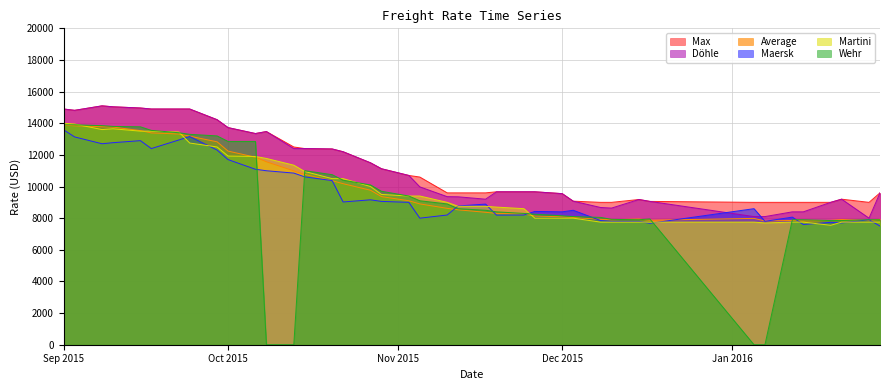

Reading left to right, transcribe all the data shown in this chart.

Max: 14900	14817	15100	15040	14964	14900	14900	14900	14225	13725	13350	13475	12500	12400	12375	12200	11500	11125	10700	10600	9600	9600	9600	9667	9667	9667	9550	9075	9000	9000	9180	9060	9000	9000	9000	9000	9000	9200	9000	9600
Döhle: 14900	14817	15100	15040	14964	14900	14900	14900	14225	13725	13350	13475	12400	12400	12375	12200	11500	11125	10700	9980	9360	9350	9200	9667	9667	9667	9550	9075	8675	8638	9180	9060	8100	8100	8400	8400	9000	9200	8000	9600
Average: 13879	13842	13781	13759	13535	13389	13321	13183	12827	12240	11853	11565	10988	10762	10371	10180	9765	9363	9100	8902	8622	8527	8371	8301	8269	8132	8086	8045	7923	7901	7949	7870	7986	7825	7855	7823	7862	7913	7842	7933
Maersk: 13581	13135	12704	12772	12900	12400	12941	13162	12305	11703	11091	10998	10850	10611	10375	9024	9160	9060	9000	8000	8200	8771	8890	8193	8200	8425	8400	8500	7850	7800	7800	7675	8600	7800	8066	7600	7737	7700	7900	7500
Wehr: 13900	13900	13850	13800	13775	13550	13400	13300	13200	12850	12850	0	0	11000	10750	10400	10100	9700	9400	9100	8900	8600	8500	8400	8300	8250	8150	8100	8050	7925	7900	7950	0	0	7900	7900	7850	7850	7900	7900
Martini: 14000	13950	13600	13650	13500	13500	13450	12750	12500	11925	11900	11775	11350	10950	10500	10500	10000	9500	9400	9400	9000	8750	8750	8700	8600	8000	8000	8000	7750	7750	7750	7750	7750	7700	7750	7750	7550	7750	7750	7750